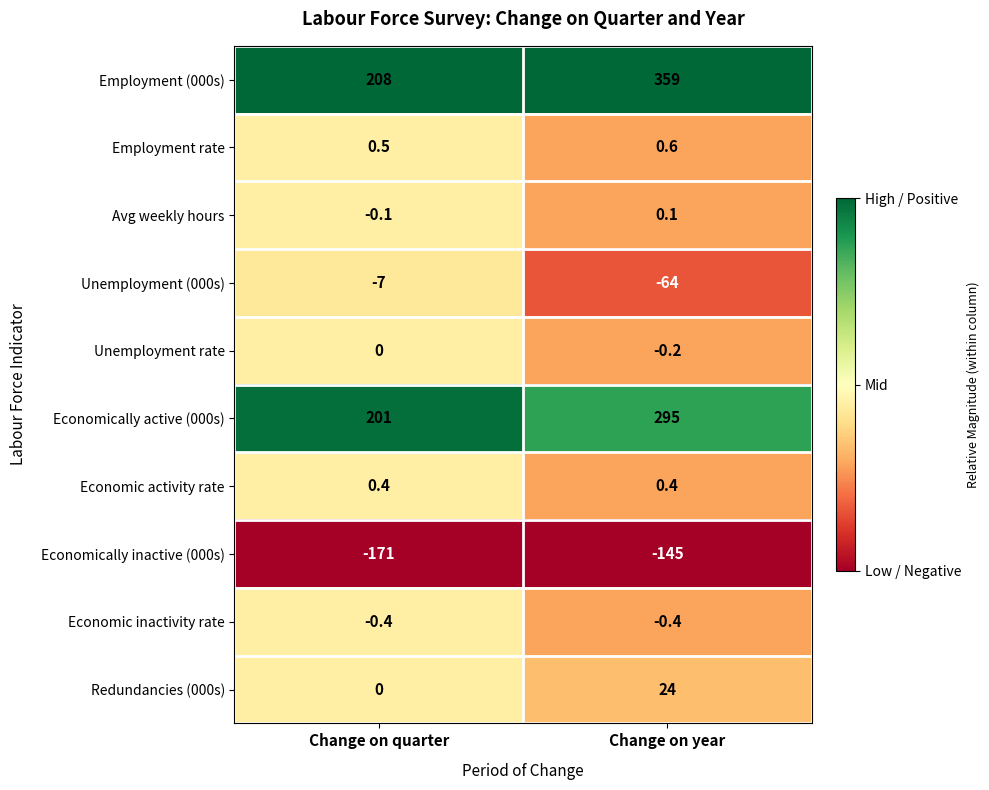

List the series in order of their peak value, highest first.

Employment (000s), Economically active (000s), Redundancies (000s), Employment rate, Economic activity rate, Avg weekly hours, Unemployment rate, Economic inactivity rate, Unemployment (000s), Economically inactive (000s)